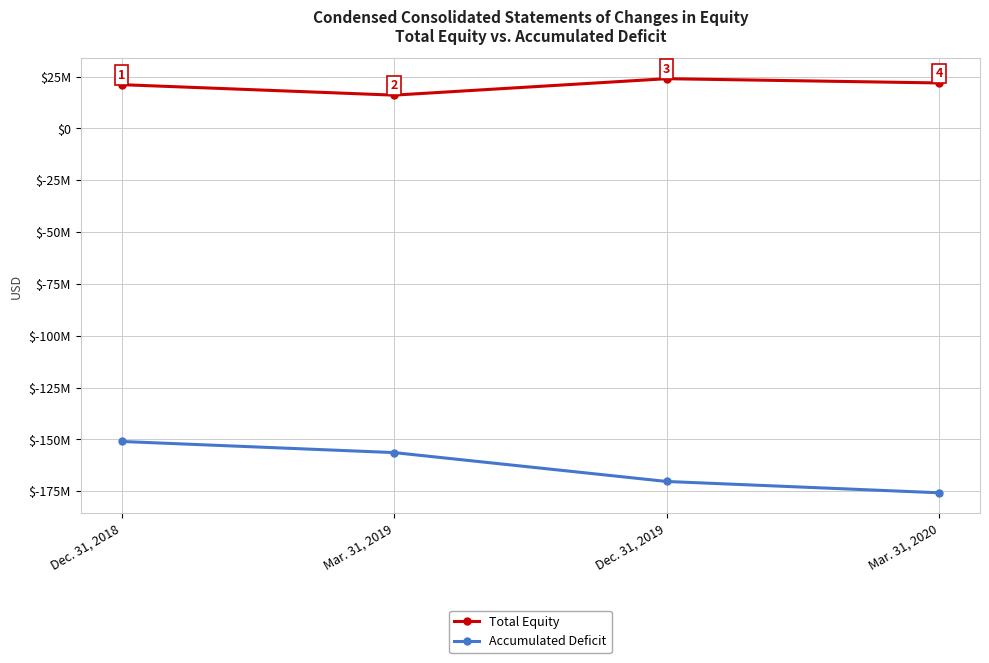

True or false: Accumulated Deficit and Total Equity cross at least once.

False